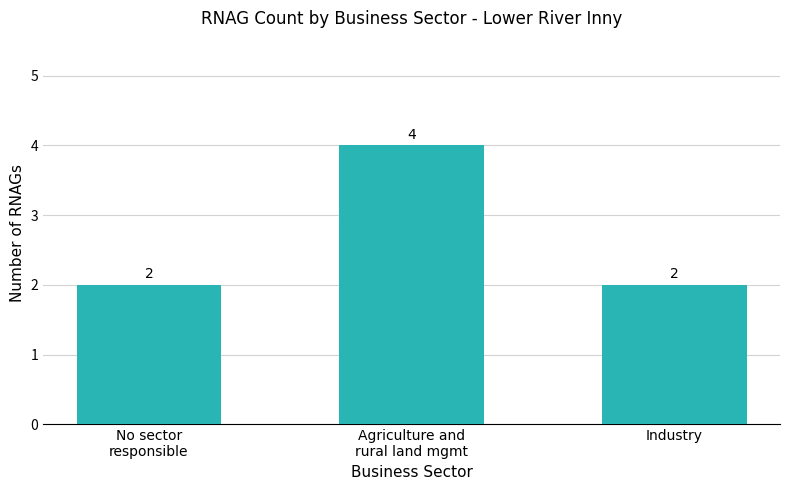

What position from the left is Industry?

3